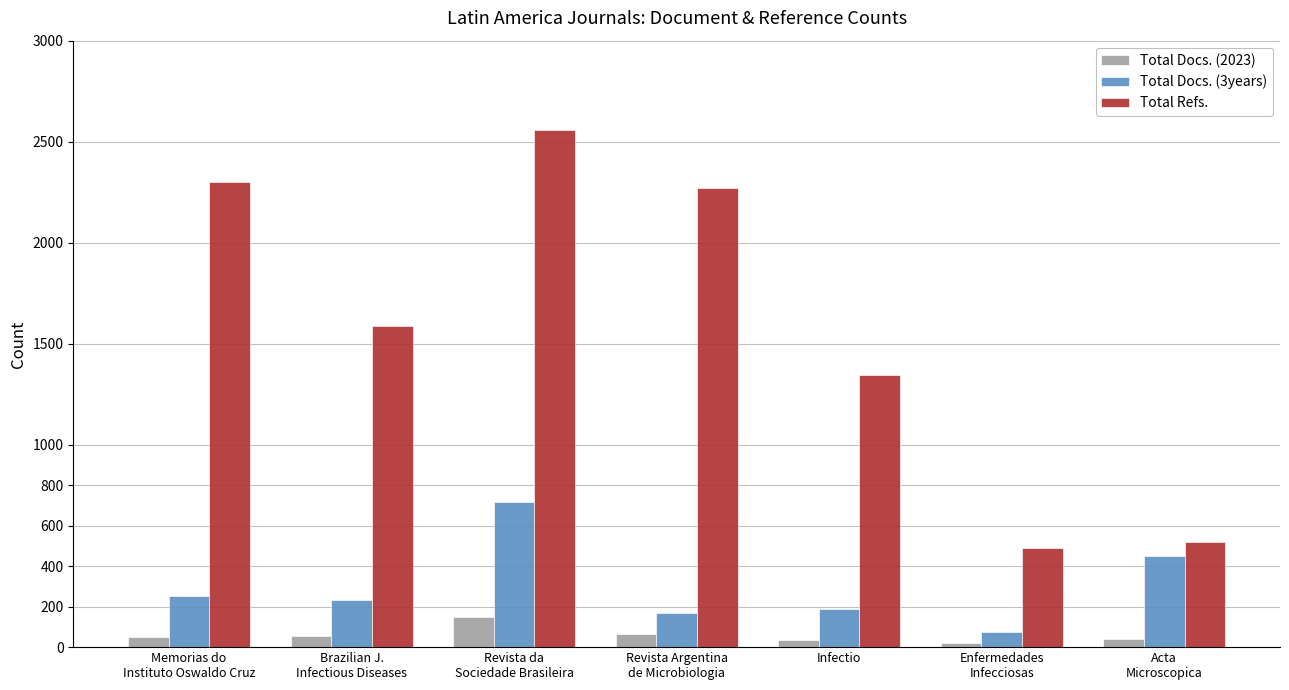

How many data points in Total Refs. are less than 1587?

3